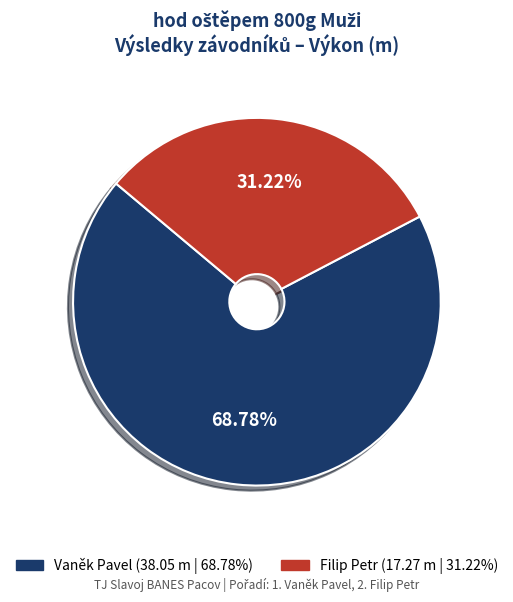

Which has a higher value, Vaněk Pavel or Filip Petr?

Vaněk Pavel